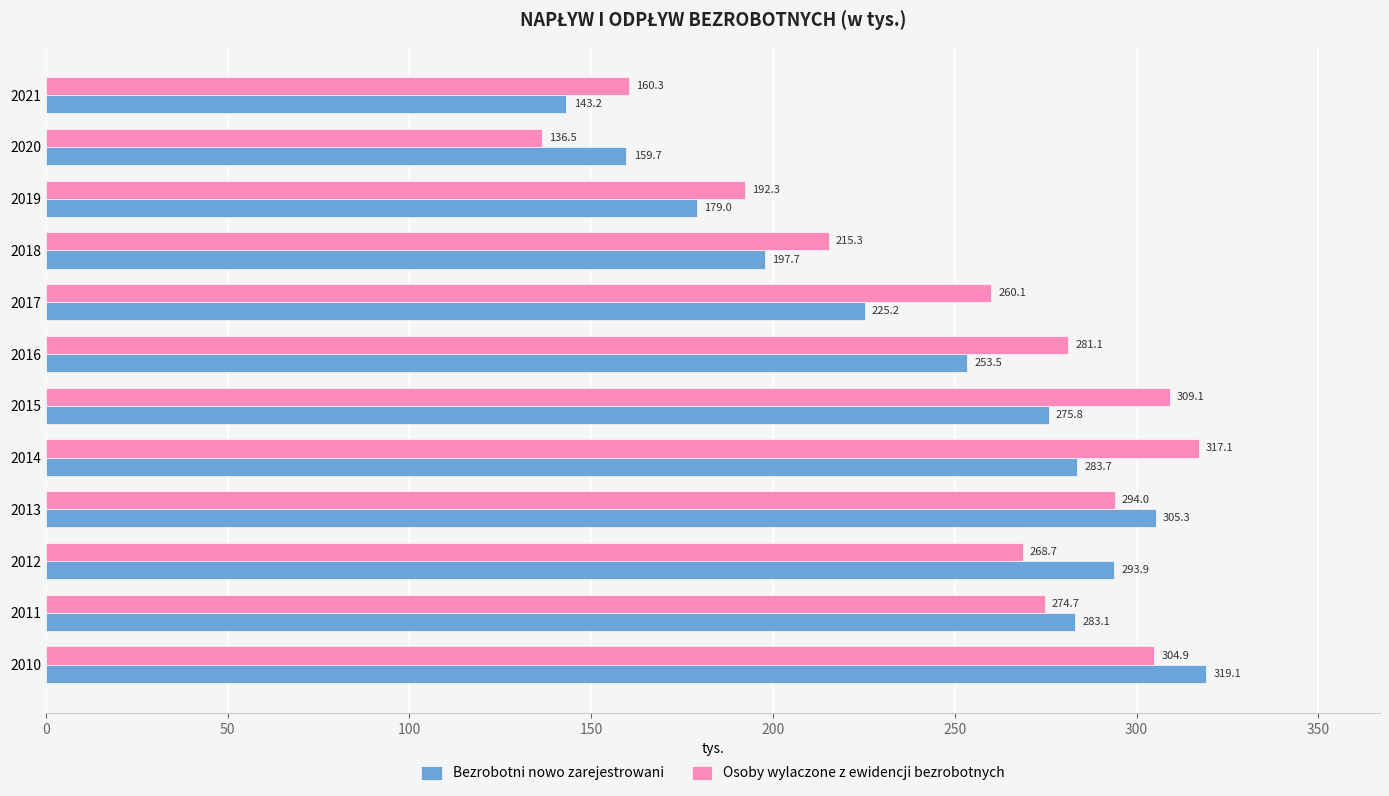

Where is Bezrobotni nowo zarejestrowani nearest to the value 231?

2017